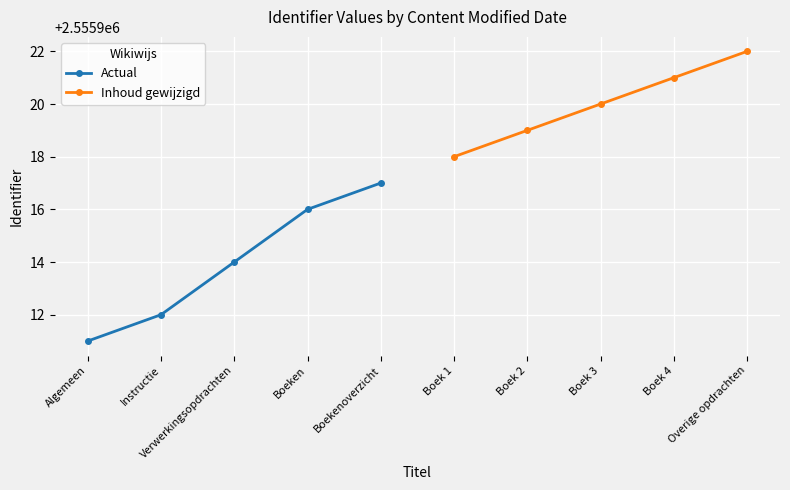

True or false: Actual has more than 2 interior local peaks.

False